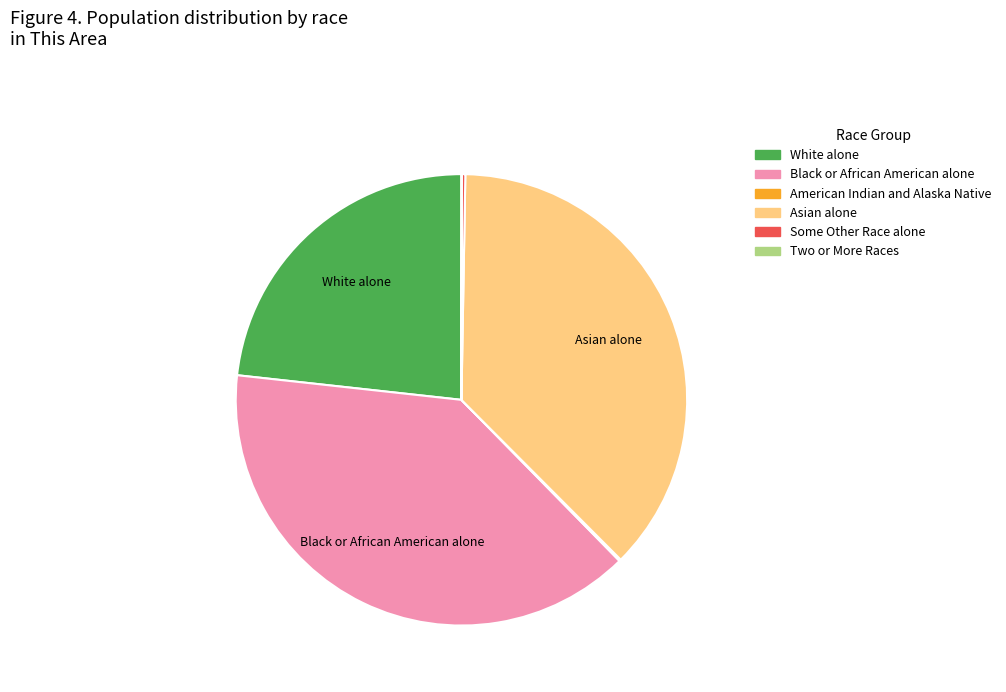

Does any single category account for the majority?

No